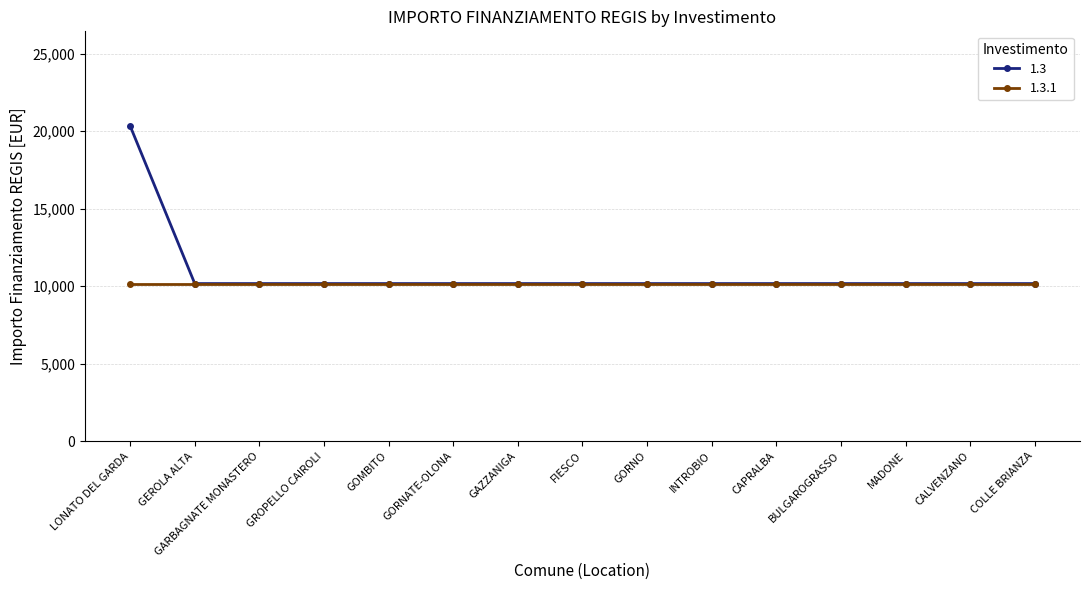

List the series in order of their peak value, highest first.

1.3, 1.3.1